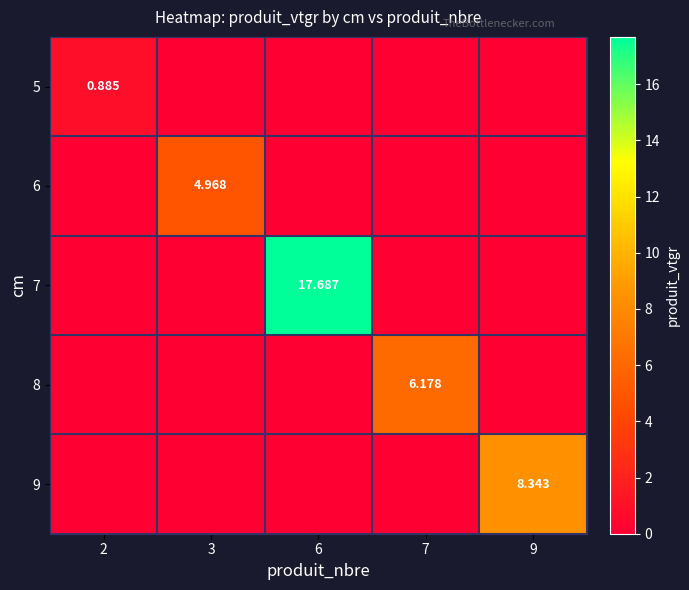

At which category is the sum across all series the highest?

6